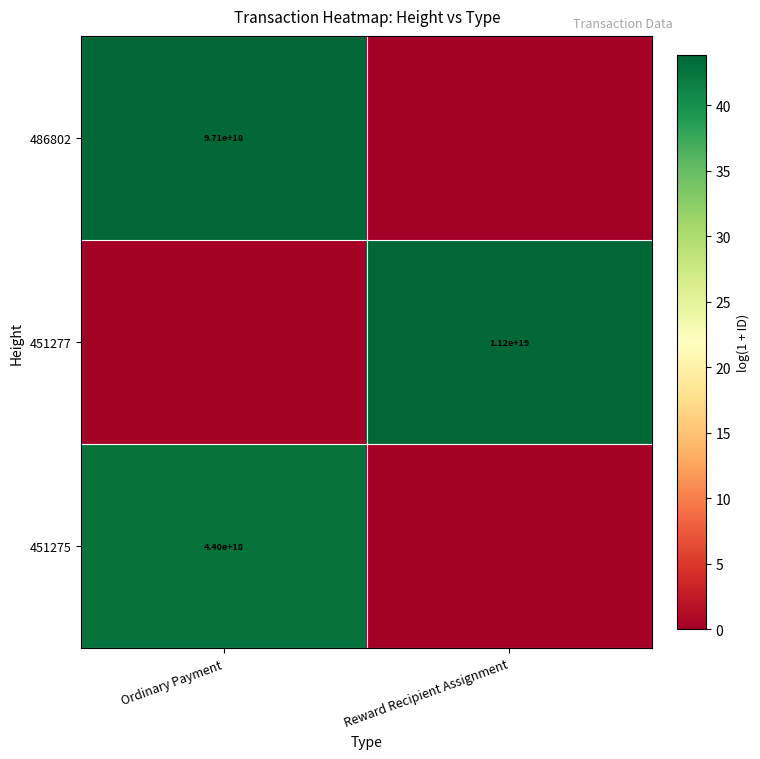

Is it true that 451277 equals 11200000000000000000 at Reward Recipient Assignment?

True